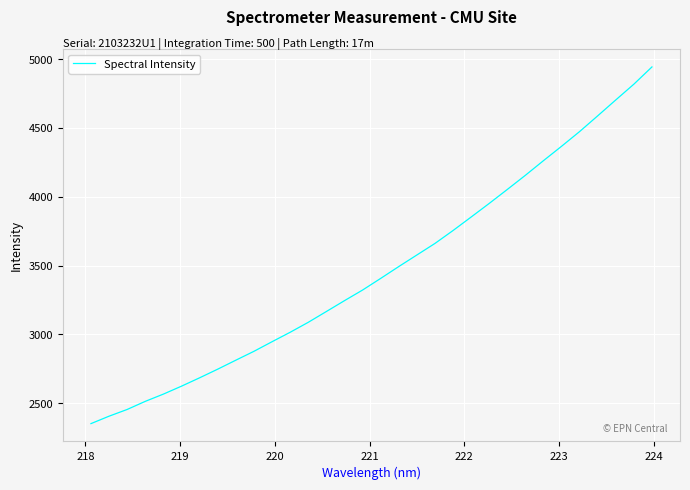

What is the difference between the maximum and minimum values?

2593.2